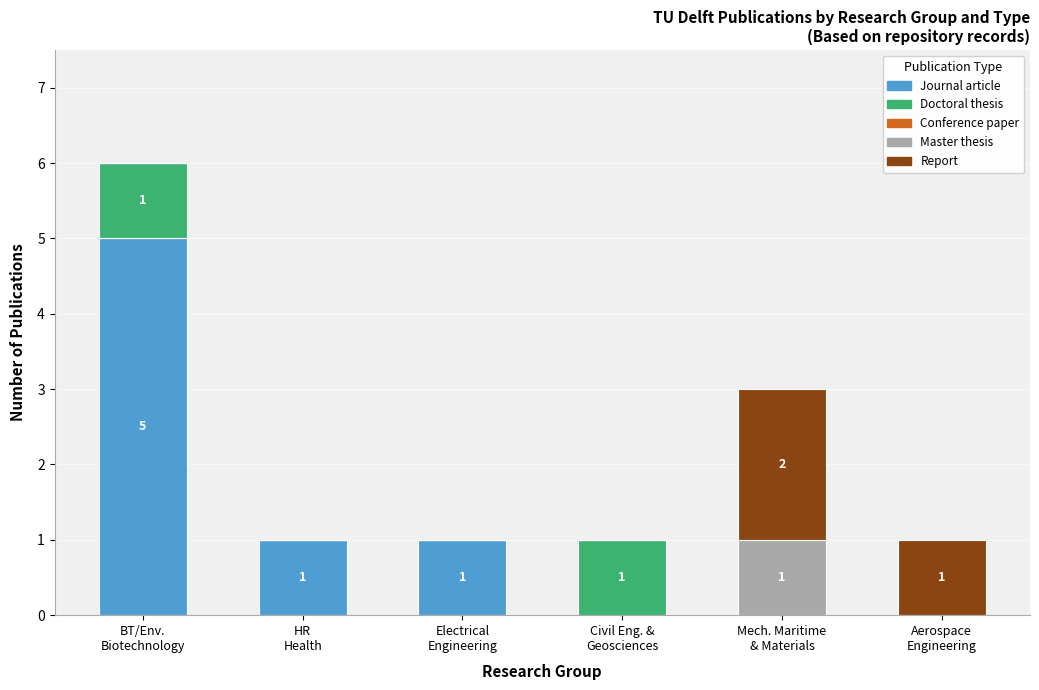

At which category is the sum across all series the highest?

BT/Env.
Biotechnology